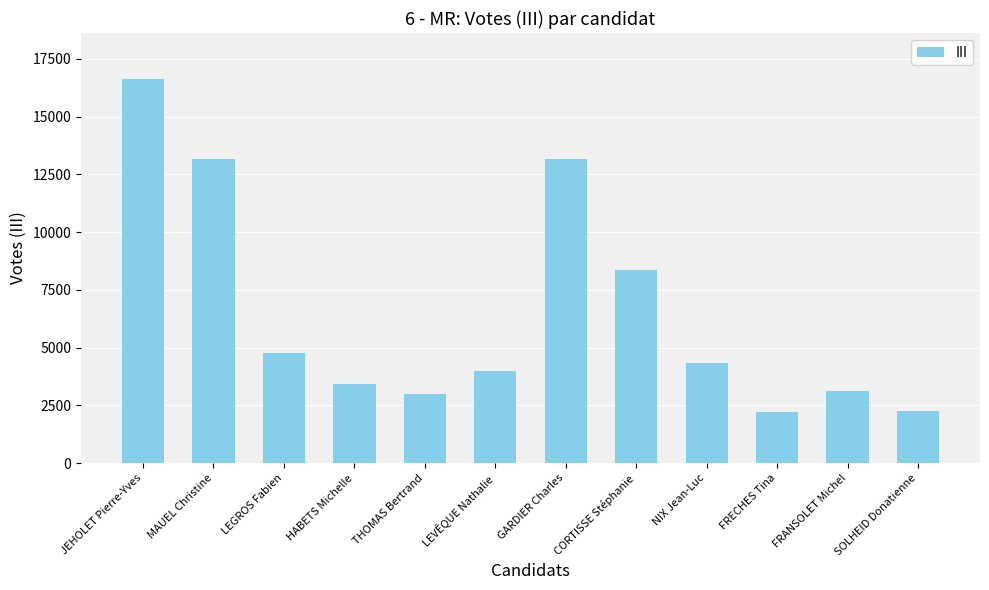

How many distinct data groups are displayed?

1